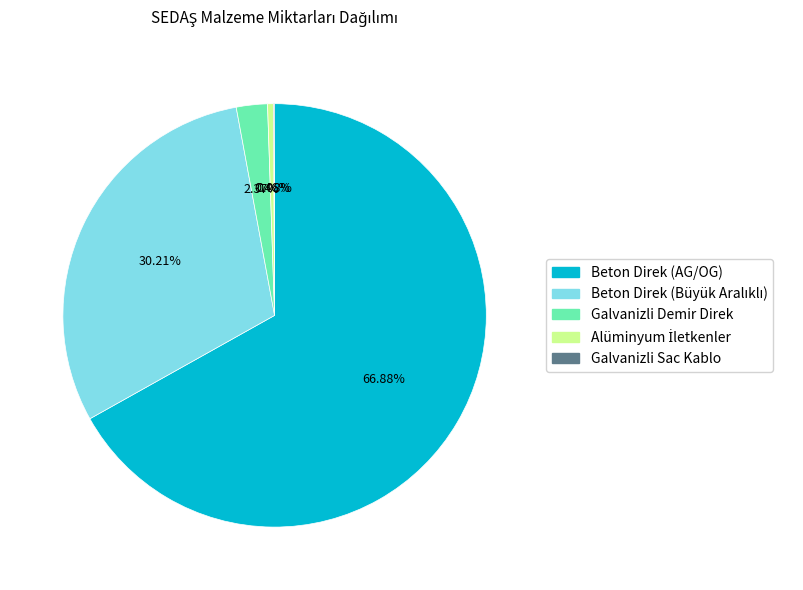

Does Beton Direk (AG/OG) represent more than half of the total?

Yes